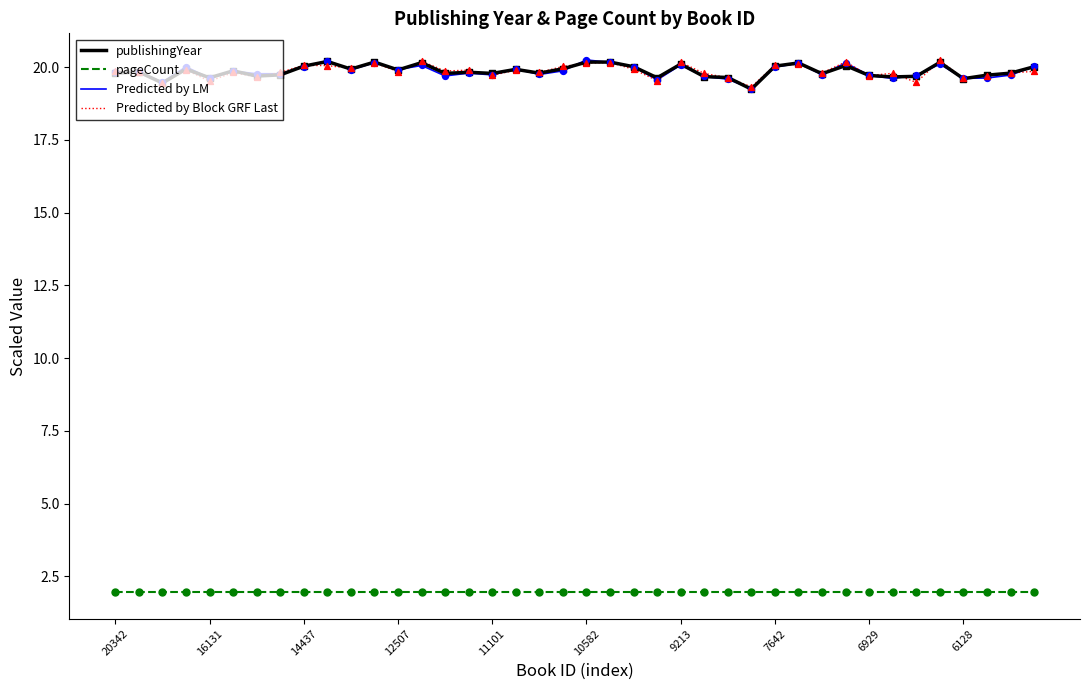

True or false: pageCount and Predicted by LM intersect in this chart.

False